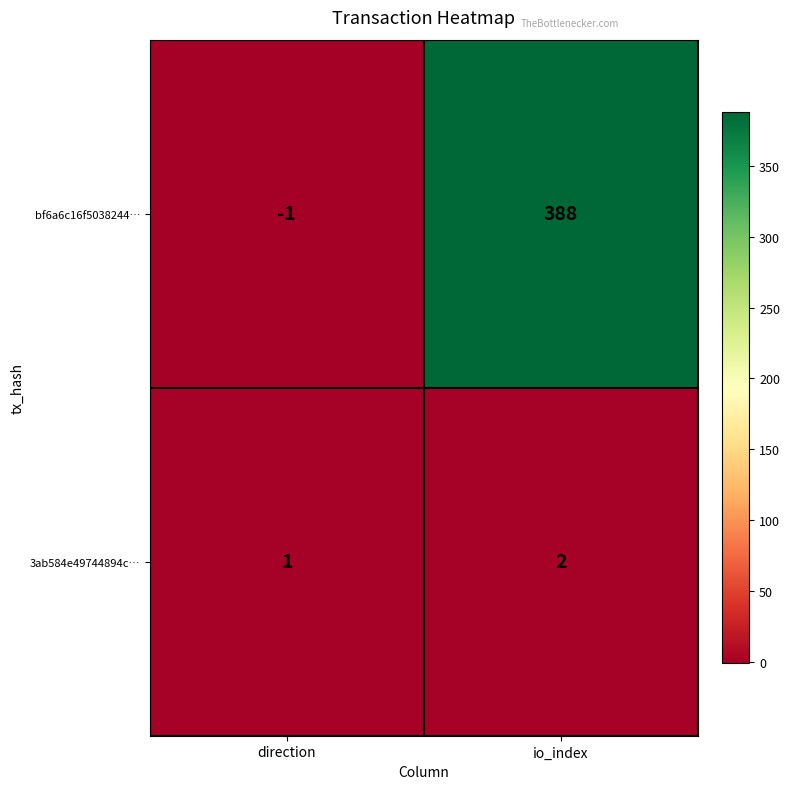

How many data points in 3ab584e49744894c… are less than 2?

1